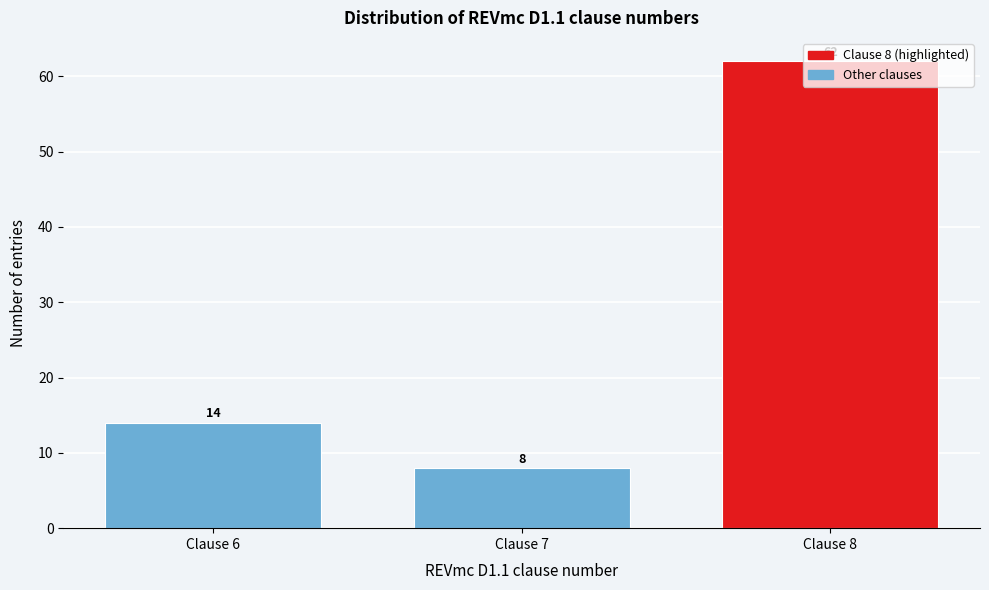

Is it true that the value at Clause 6 is 21?

False